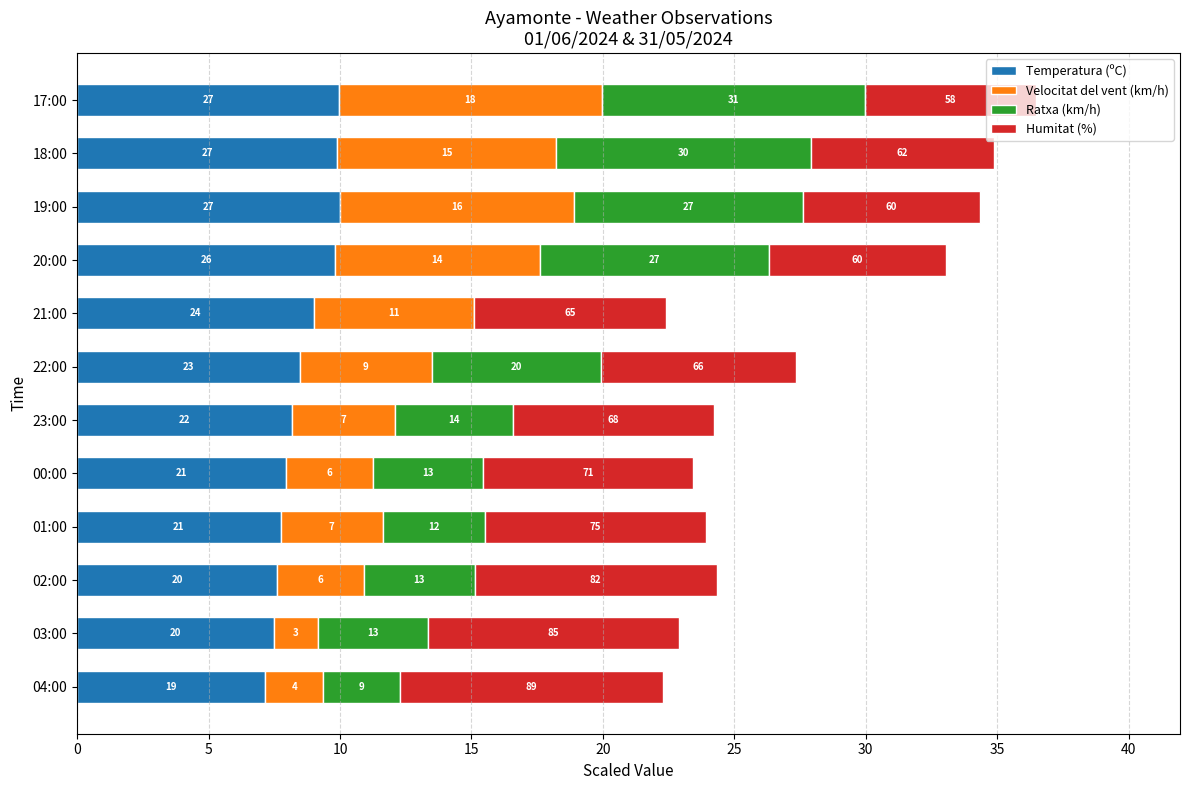

What are all the series names shown in the legend?

Temperatura (ºC), Velocitat del vent (km/h), Ratxa (km/h), Humitat (%)